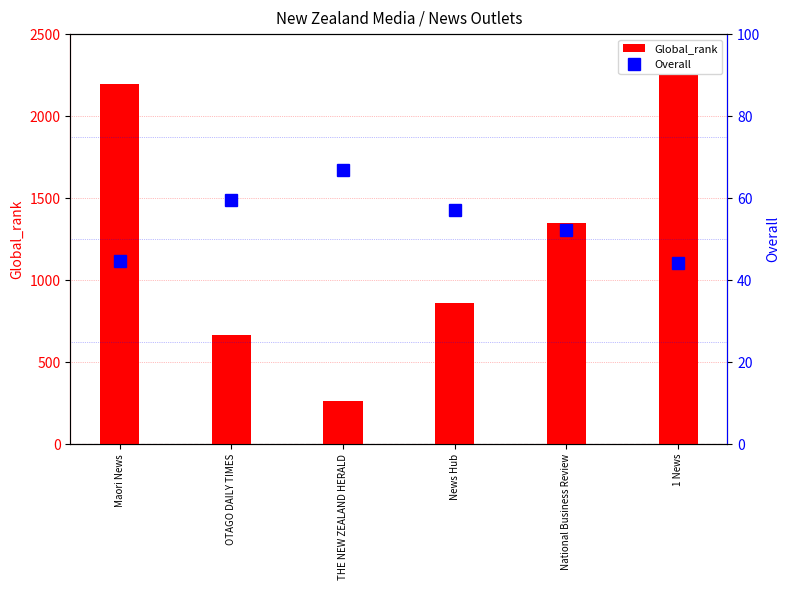

How many data points does each series have?

6